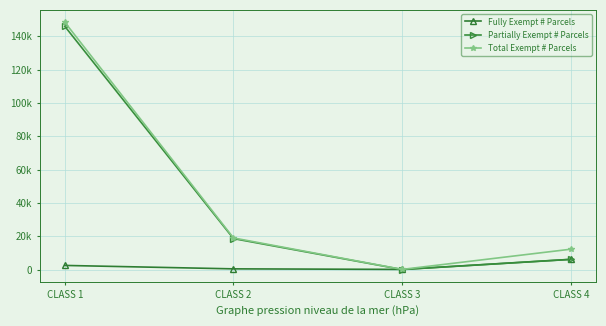

What are all the series names shown in the legend?

Fully Exempt # Parcels, Partially Exempt # Parcels, Total Exempt # Parcels